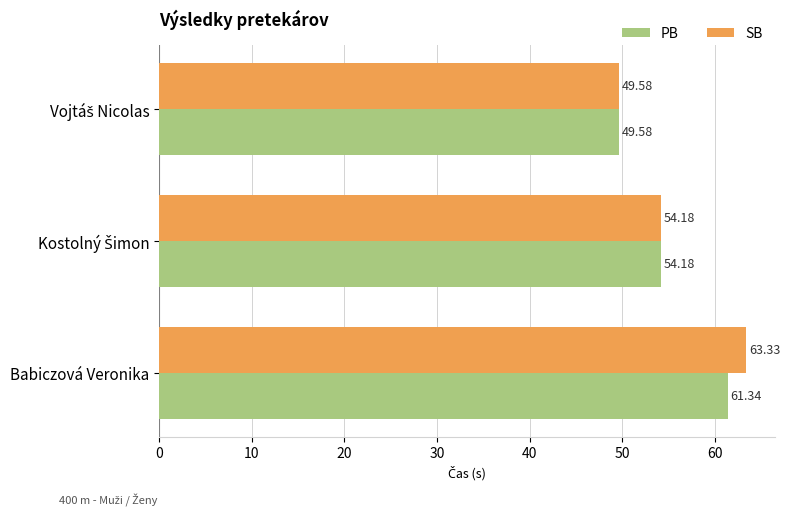

Which series has the largest range (max minus min)?

SB